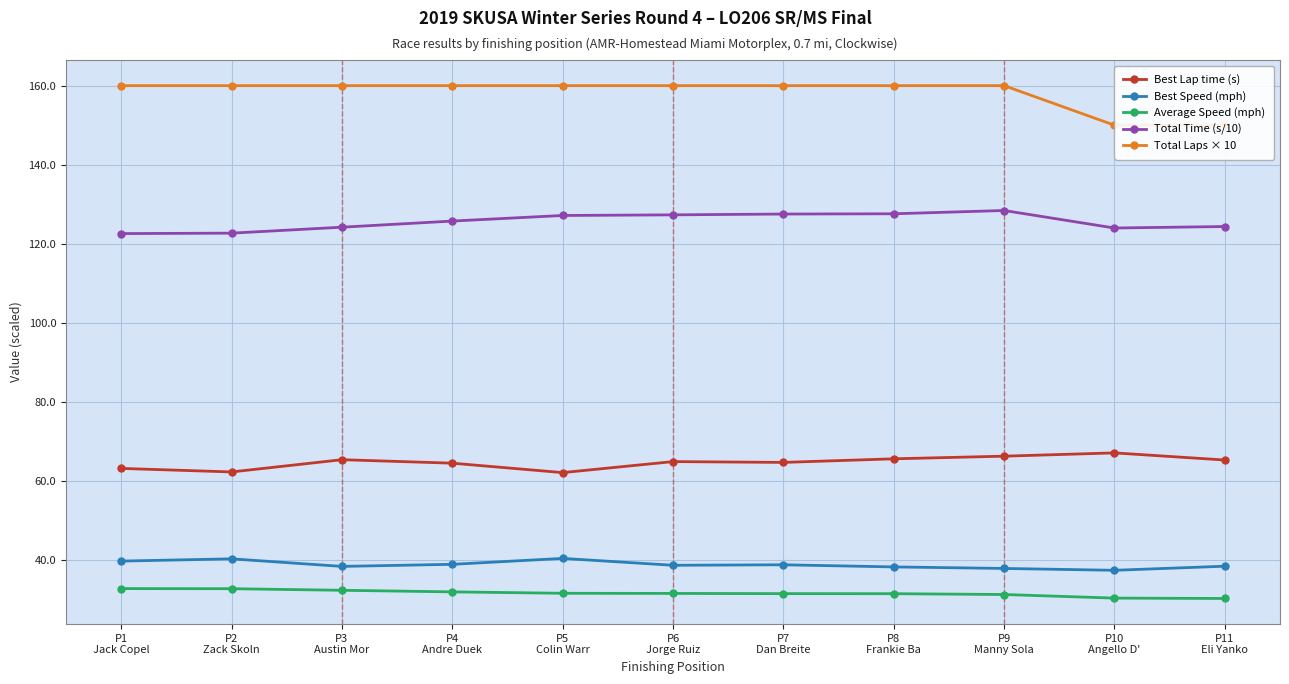

Rank the series by their maximum value, from highest to lowest.

Total Laps × 10, Total Time (s/10), Best Lap time (s), Best Speed (mph), Average Speed (mph)